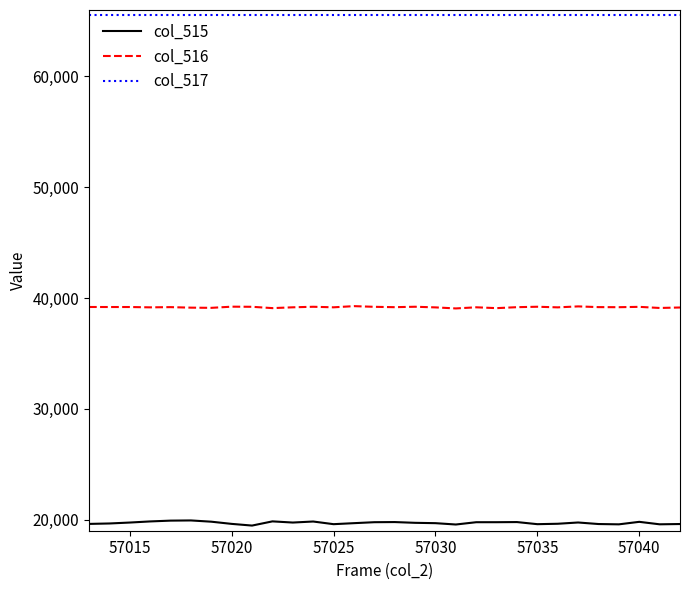

Is this an area chart (filled region under the line)?

No